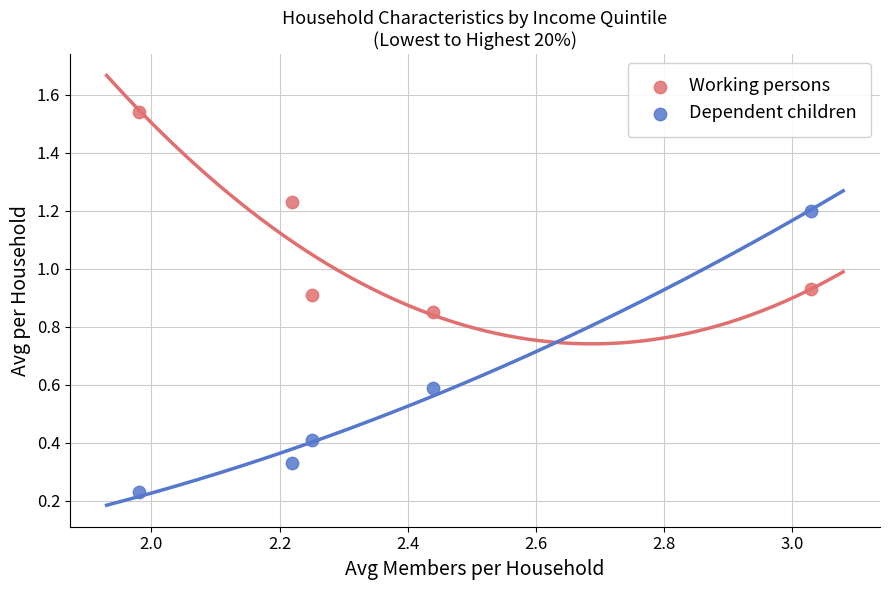

Which series contains the lowest Y value?

Dependent children